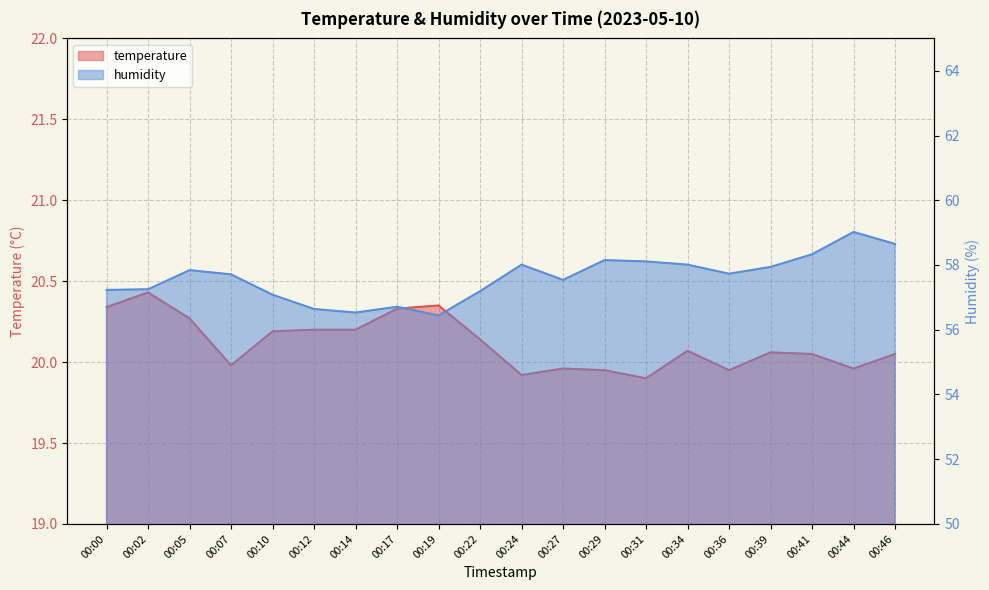

What are all the series names shown in the legend?

temperature, humidity